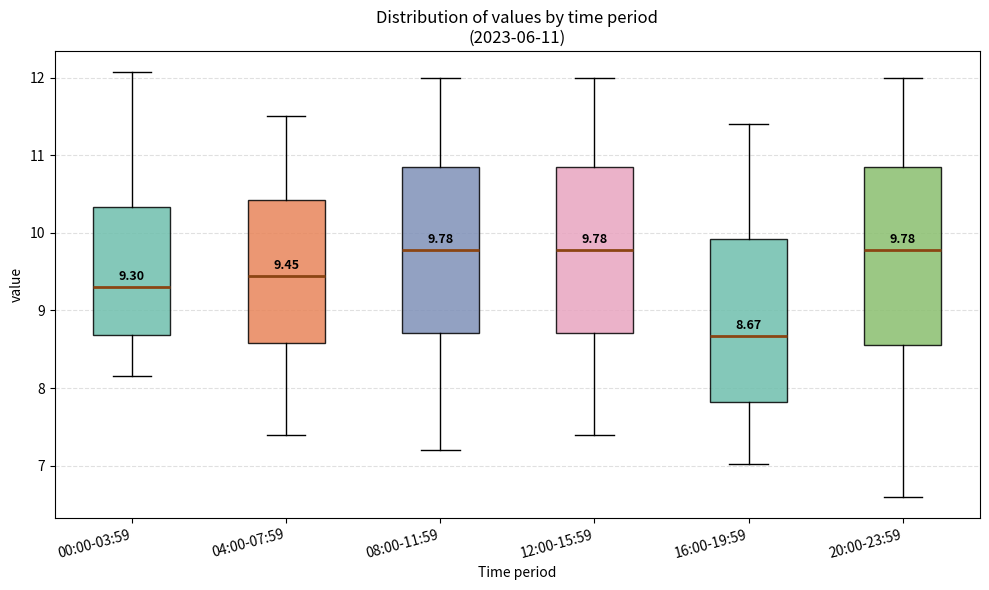

Comparing the boxes themselves (not the whiskers), which one is the tallest?

20:00-23:59